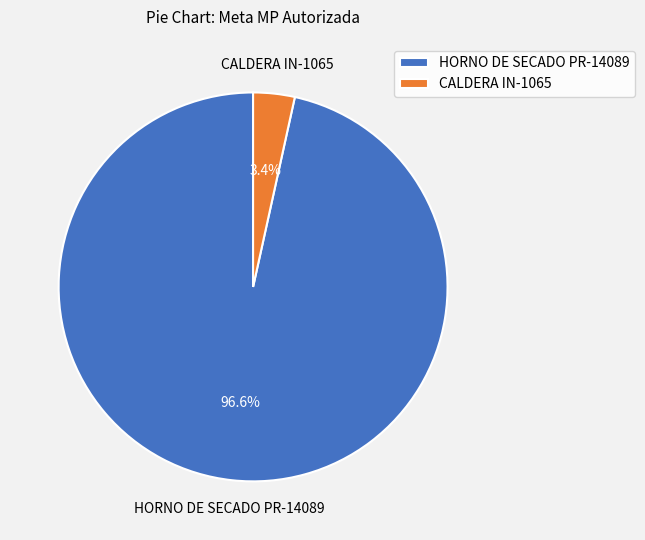

Rank the categories by value from lowest to highest.

CALDERA IN-1065, HORNO DE SECADO PR-14089